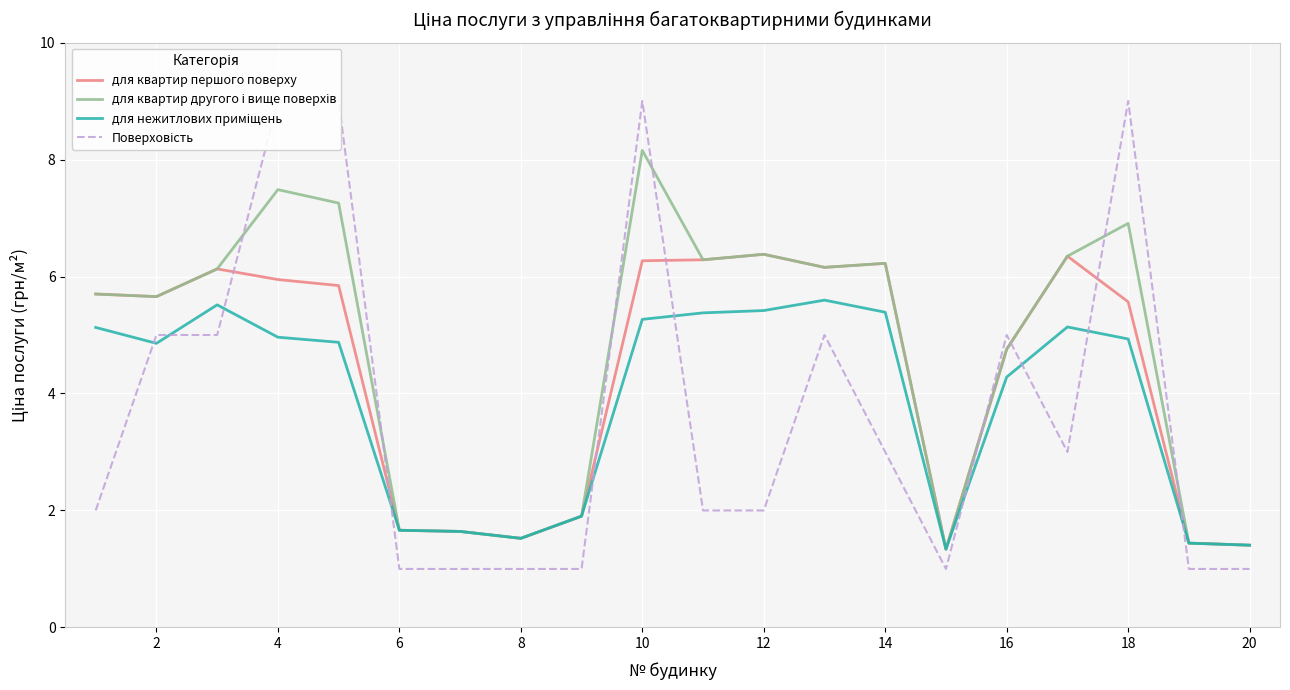

What is the sum of all для квартир першого поверху values?

88.2